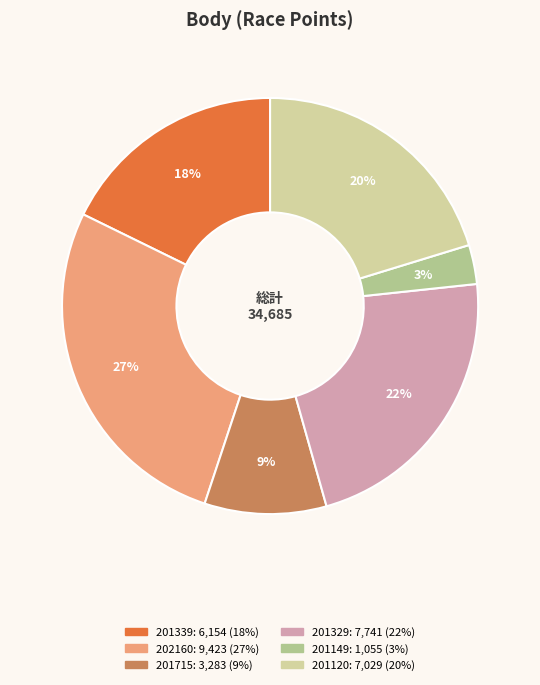

Does 201120 account for over 50% of the chart?

No